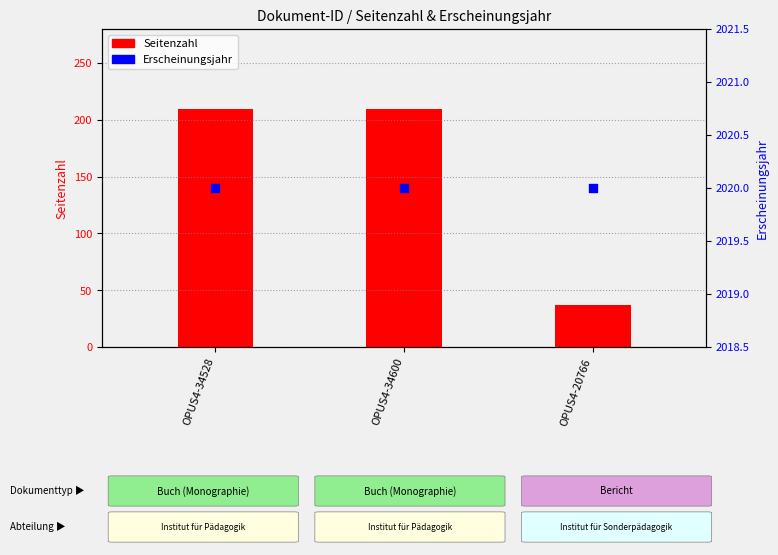

What is the total value across all series at OPUS4-20766?

2057